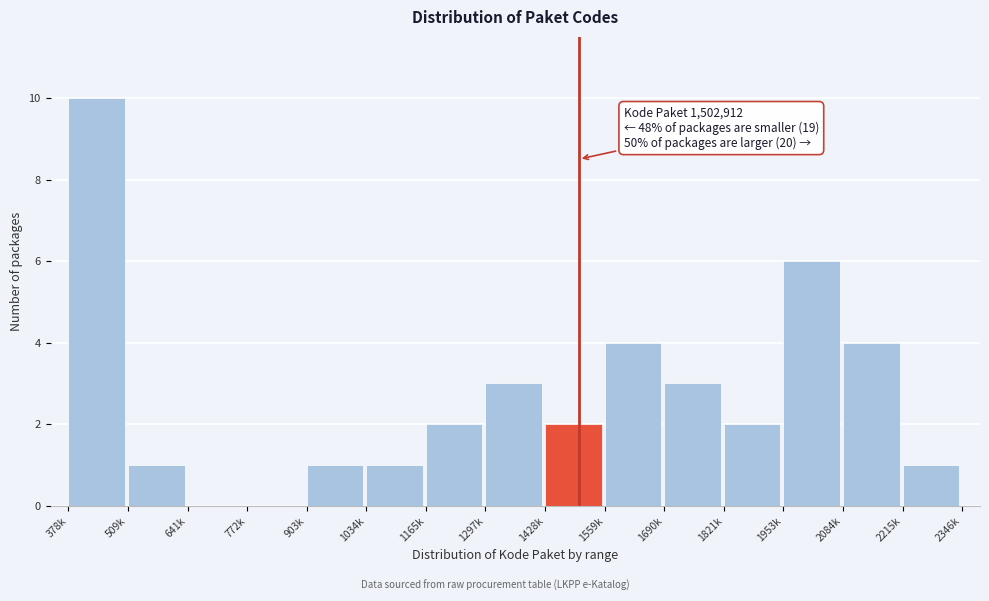

Reading right to left, extract all data points from this chart.

2215k=1	2084k=4	1953k=6	1821k=2	1690k=3	1559k=4	1428k=2	1297k=3	1165k=2	1034k=1	903k=1	772k=0	641k=0	509k=1	378k=10